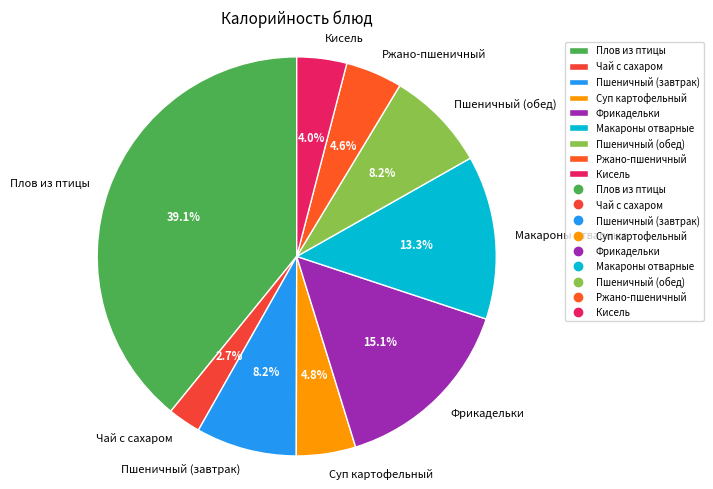

How much of the chart is everything except Чай с сахаром?

97.3%